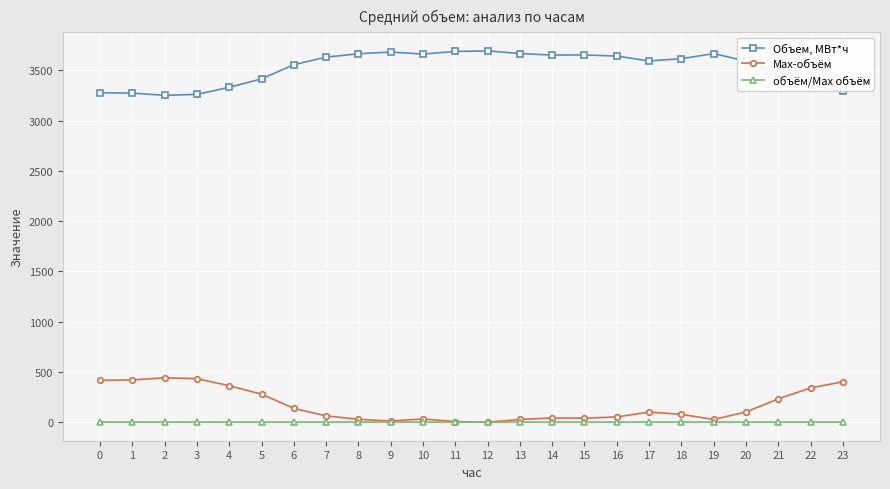

The value of Объем, МВт*ч at 1 is 3273.2. True or false?

True